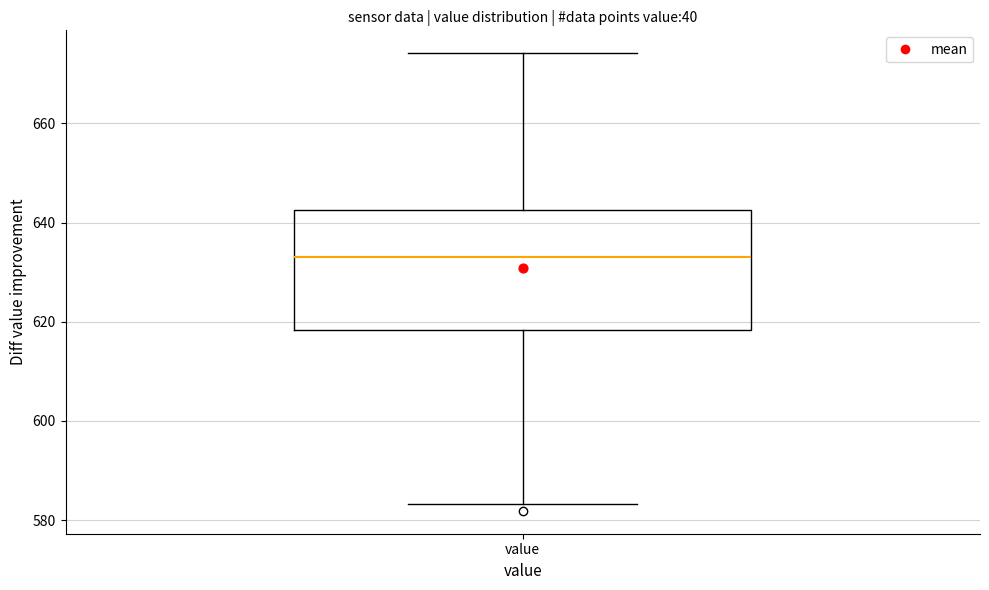

Read this box plot against the y-axis: the position of the median line, the range covered by the box, and the ends of both whiskers. The values are not printed on the chart, so give them approximately, as read against the axis.

median 634, box 618 to 642, whiskers 584 to 674